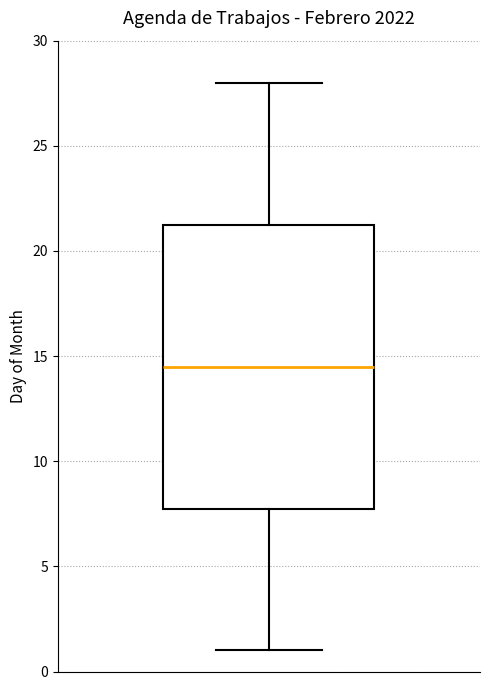

Read this box plot against the y-axis: the position of the median line, the range covered by the box, and the ends of both whiskers. The values are not printed on the chart, so give them approximately, as read against the axis.

median 14.5, box 8.0 to 21.5, whiskers 1.0 to 28.0